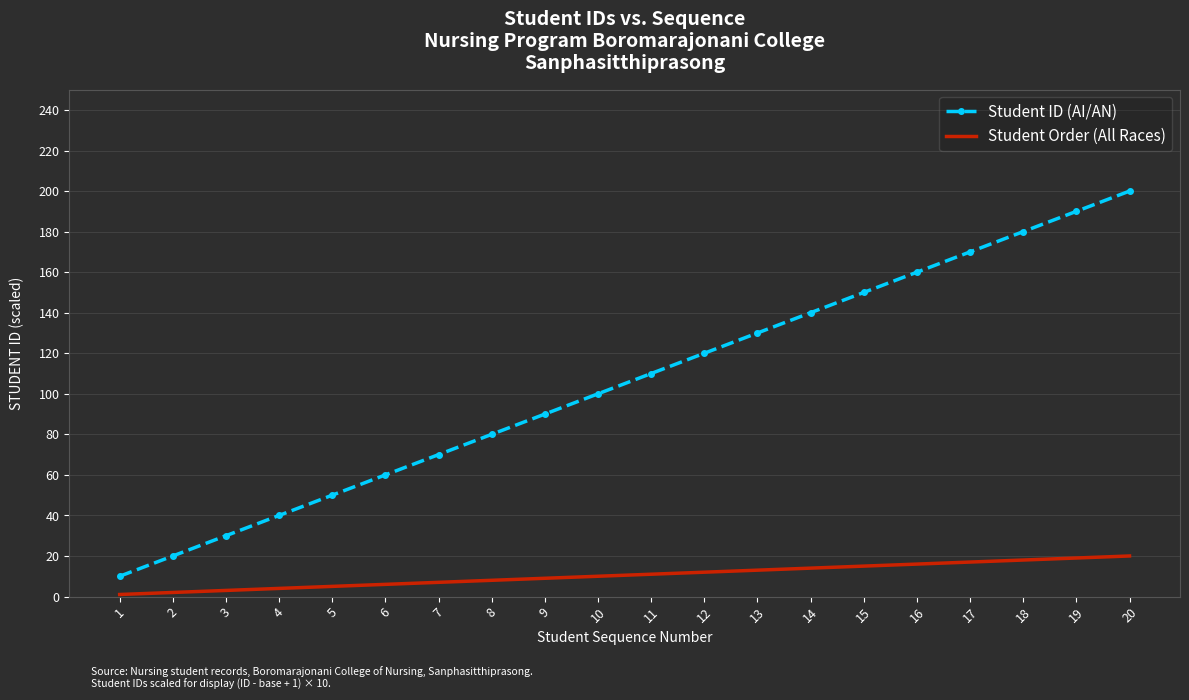

At which category is the sum across all series the highest?

20